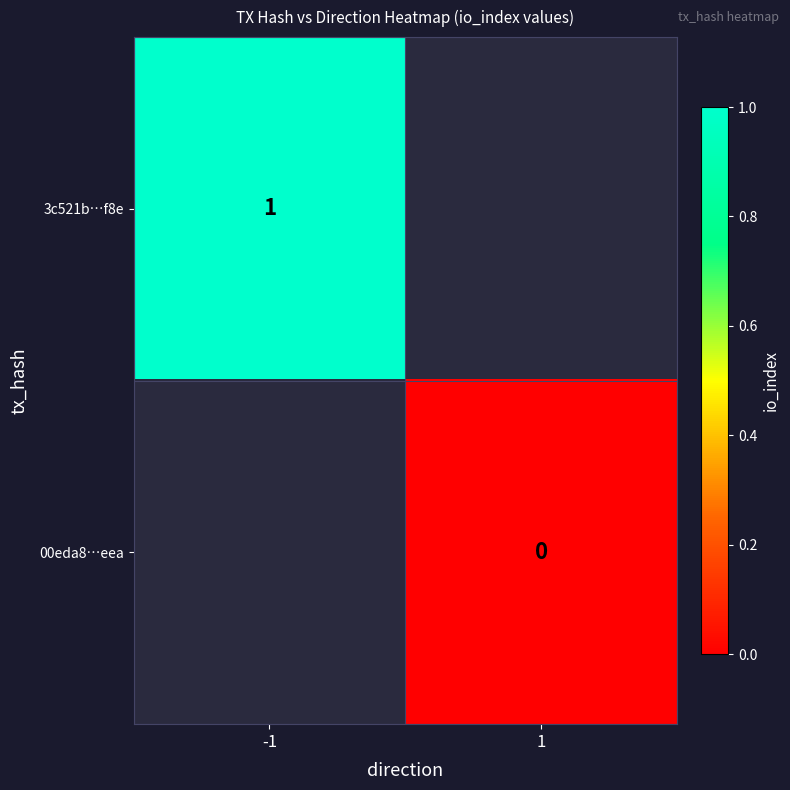

At how many categories does at least one series exceed 0?

1